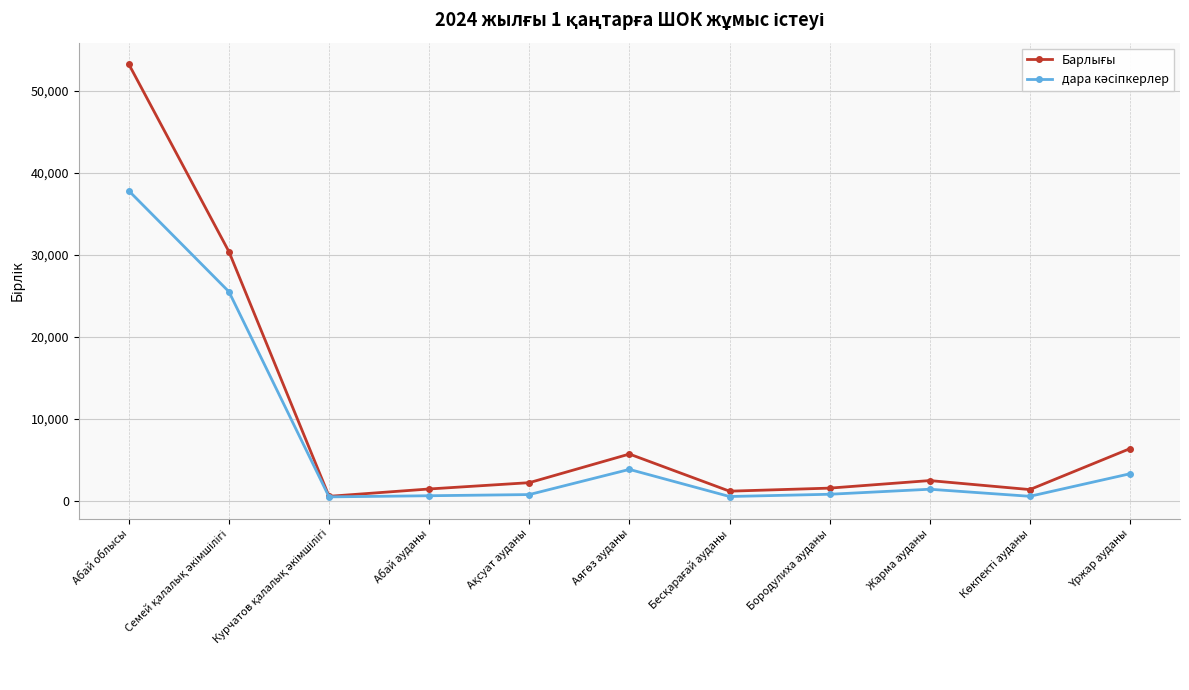

What is the total value across all series at Ақсуат ауданы?

2982